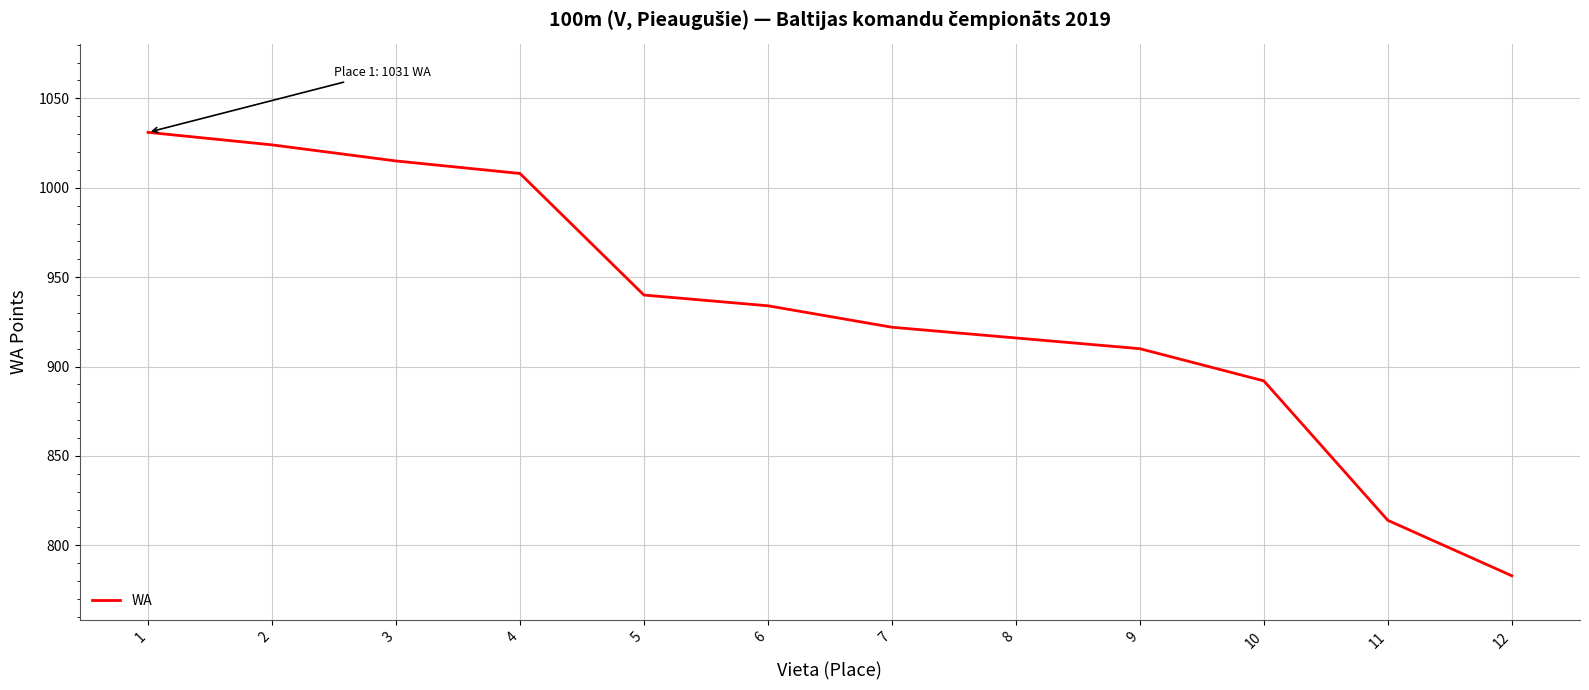

Is it true that the value at 3 is 1015?

True